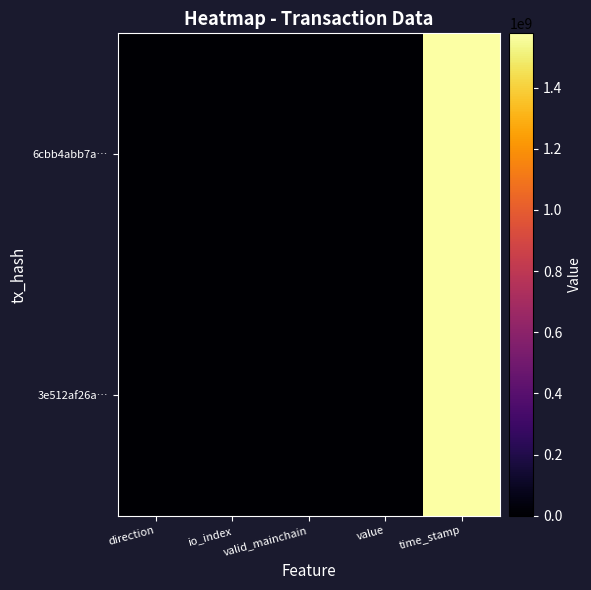

Where is 6cbb4abb7a… nearest to the value 788836304?

io_index